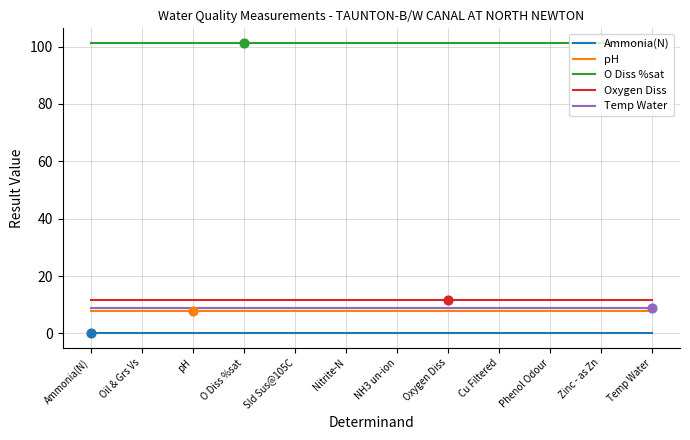

At how many categories does at least one series exceed 90?

12